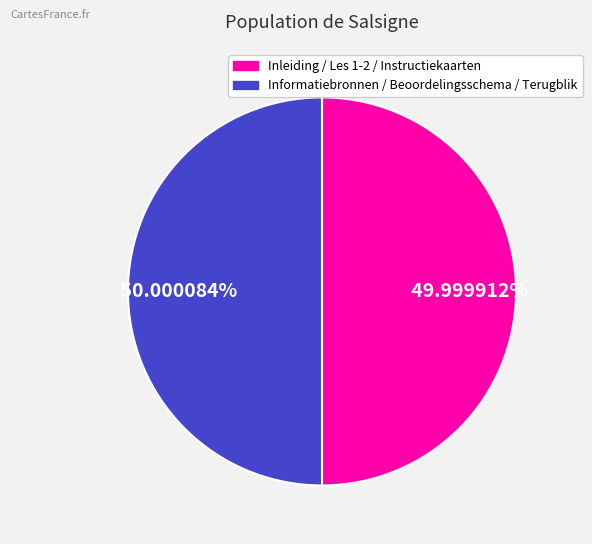

Is there any slice that represents more than half of the pie?

Yes